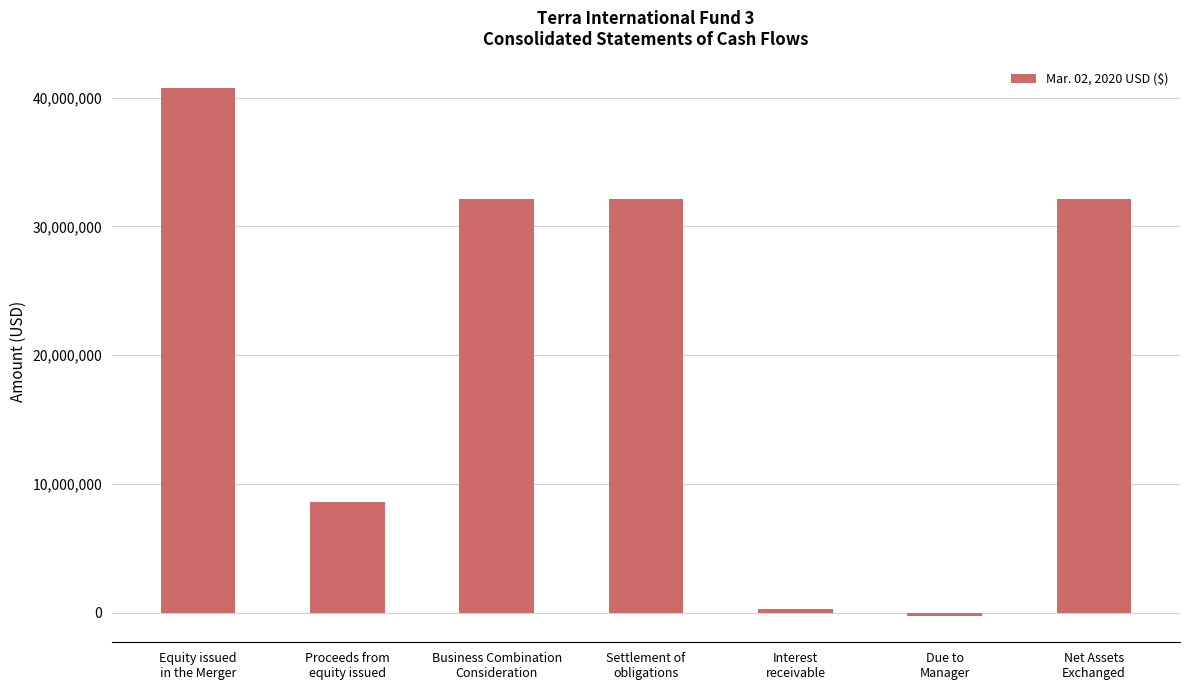

What is the maximum value shown in the chart?

40749378